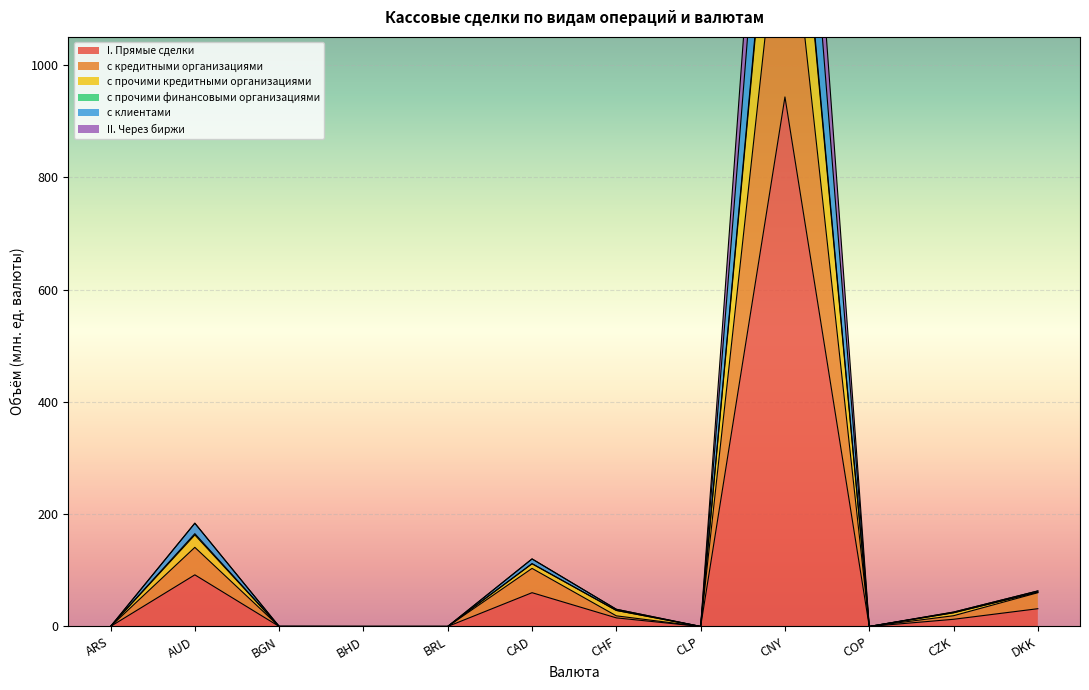

How many lines are shown in the chart?

6